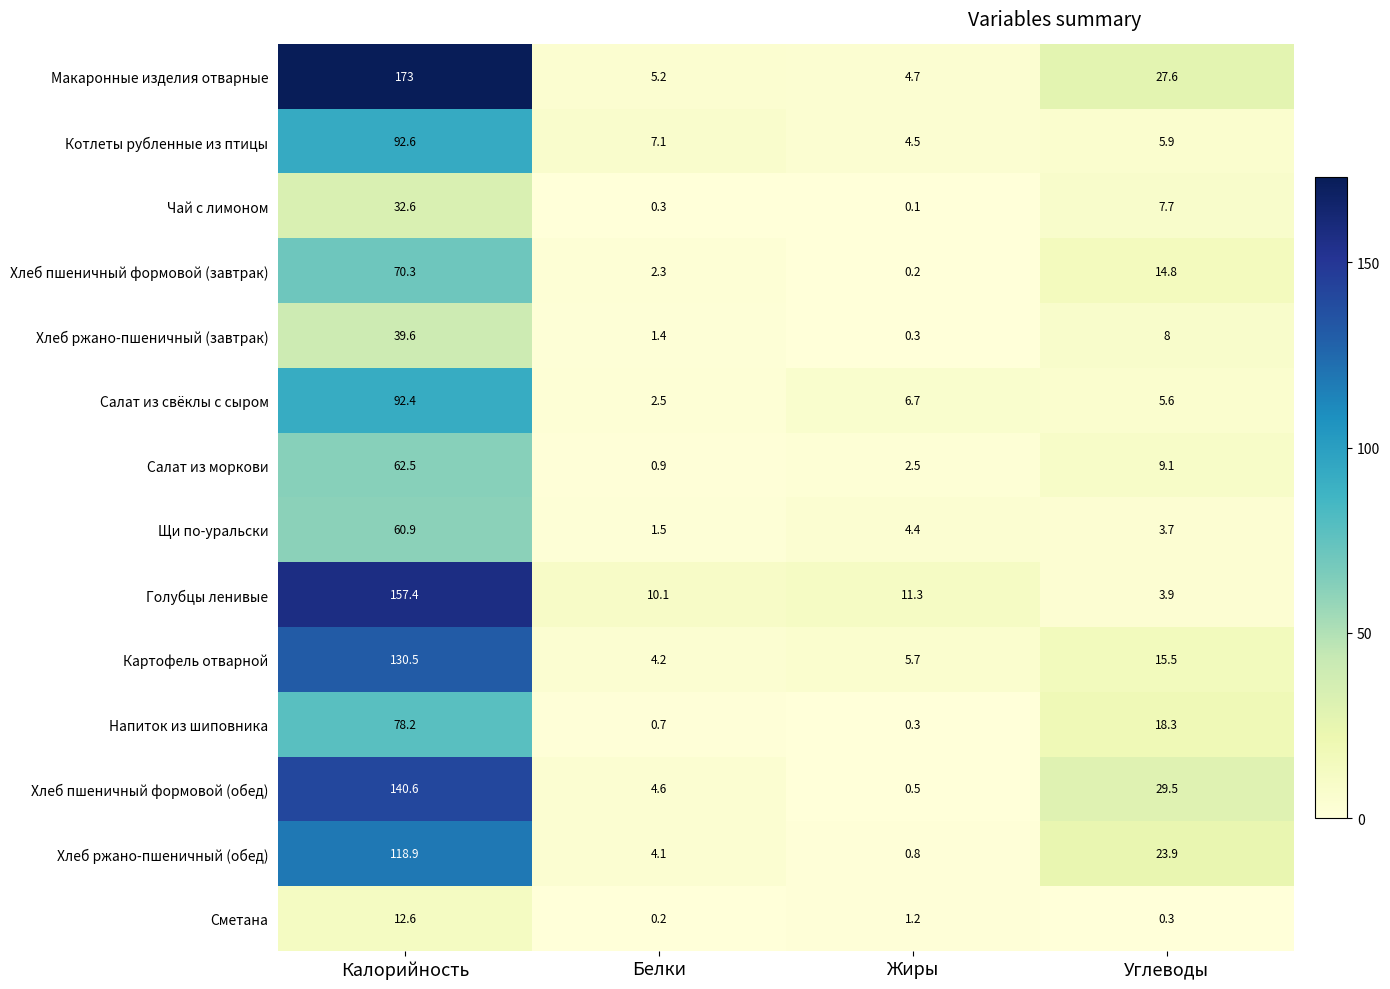

Which series has the largest range (max minus min)?

Макаронные изделия отварные